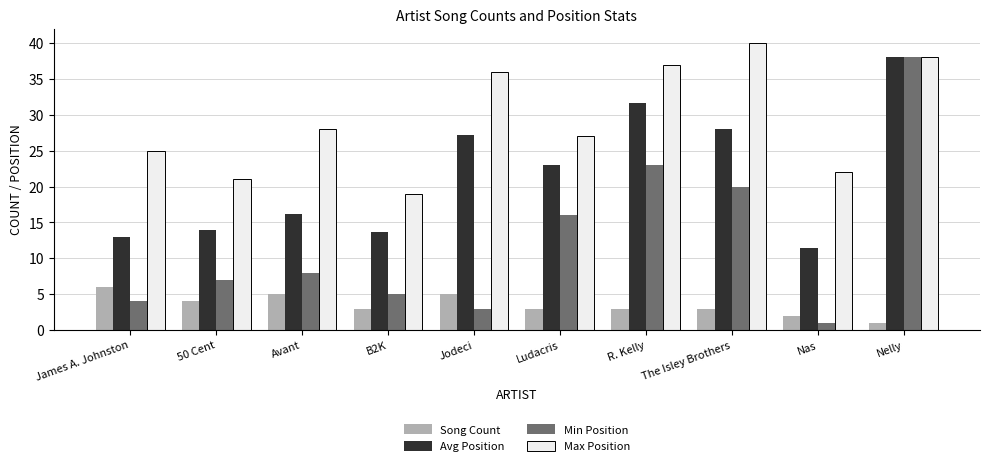

Count the number of categories in the chart.

10